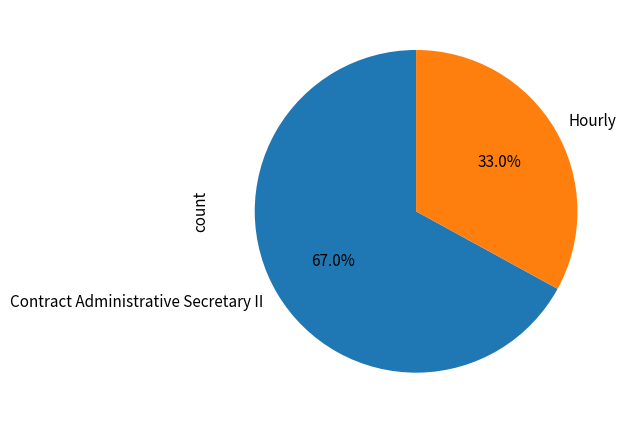

Approximately how many times larger is the value at Hourly compared to Contract Administrative Secretary II?

0.5